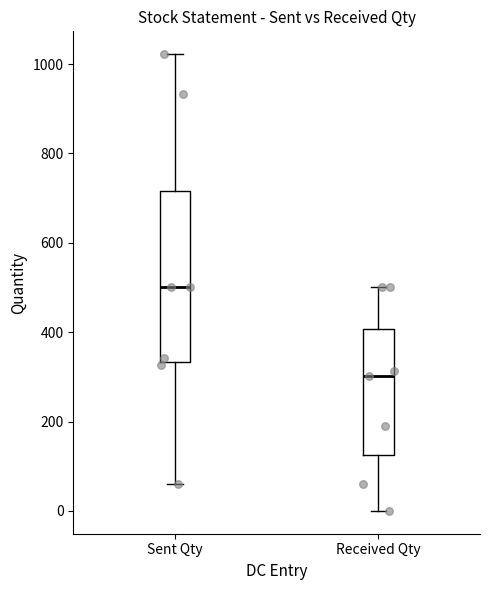

Which box is the tallest, from its lower edge to its upper edge?

Sent Qty